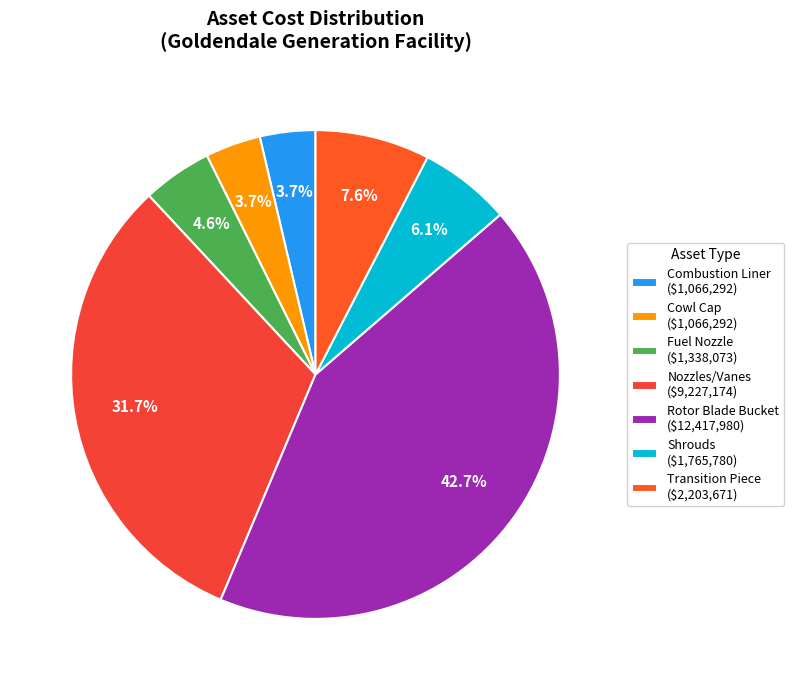

How many slices are in this pie chart?

7